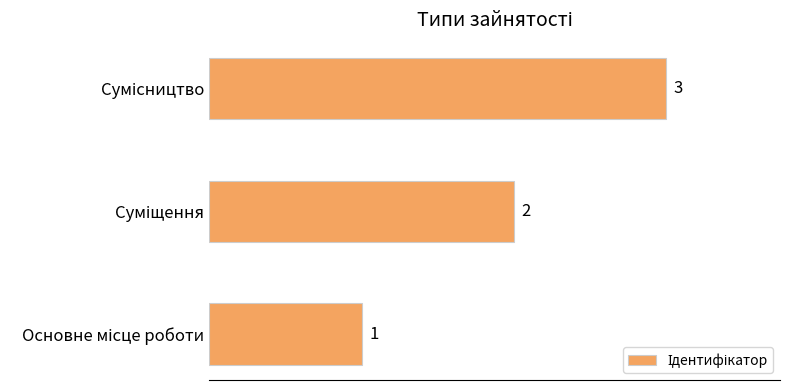

What is the maximum value shown in the chart?

3